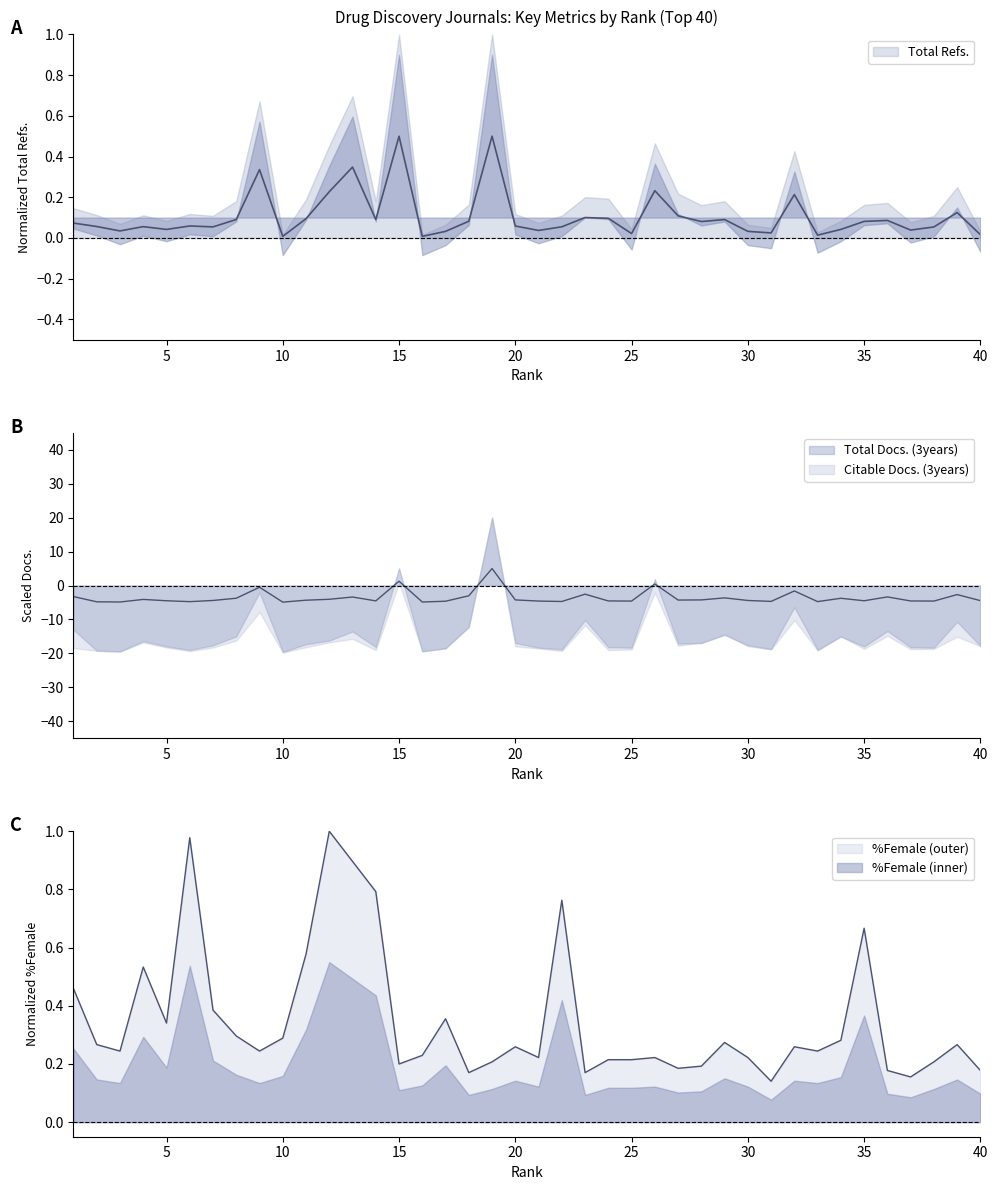

How many intersections are there between Total Docs. (3years) and Total Refs.?

6